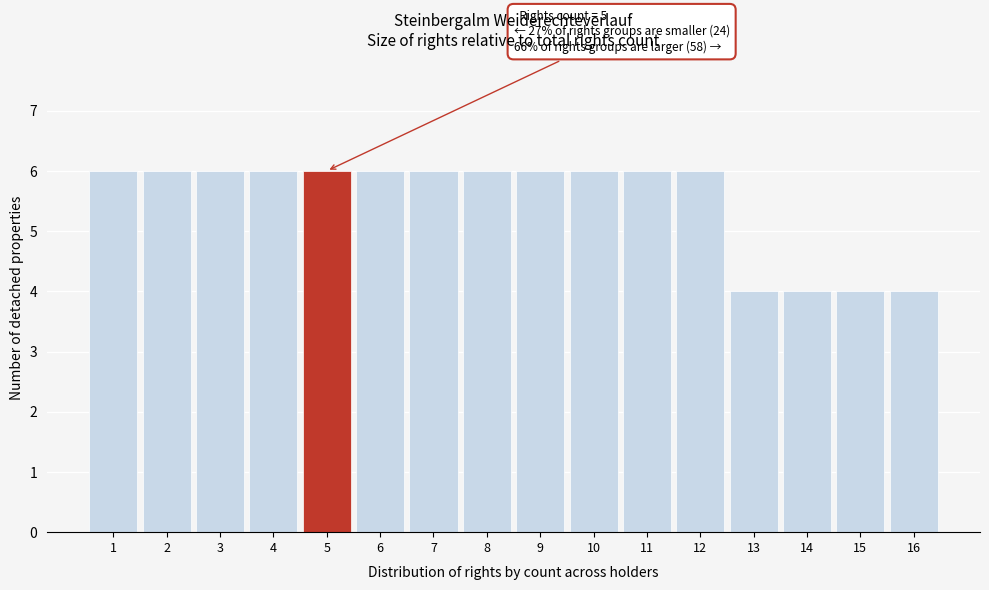

Reading left to right, extract all data points from this chart.

6	6	6	6	6	6	6	6	6	6	6	6	4	4	4	4